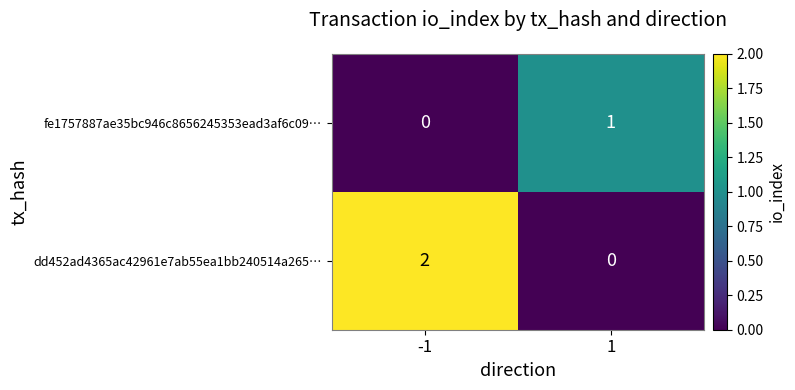

List the series in order of their overall mean, lowest first.

fe1757887ae35bc946c8656245353ead3af6c09…, dd452ad4365ac42961e7ab55ea1bb240514a265…